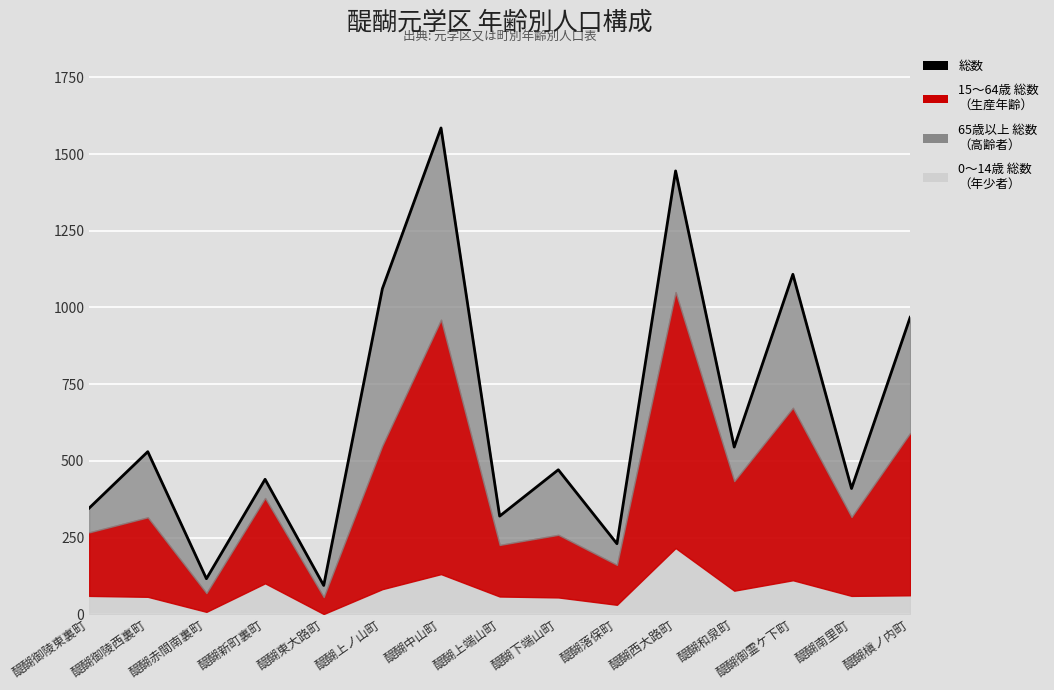

True or false: the data shows 498 at 醍醐槇ノ内町.

False